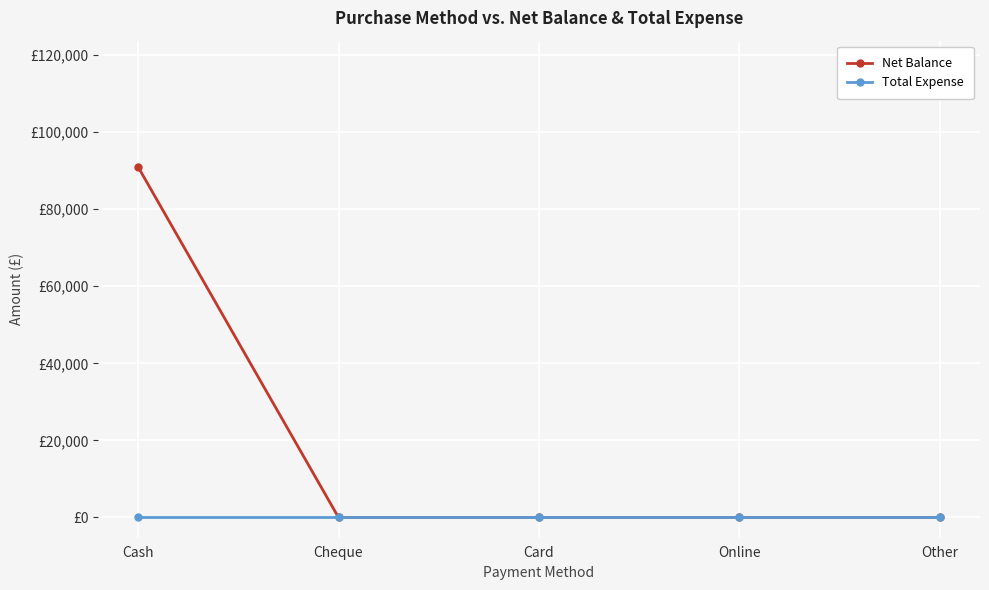

What is the label of the 3rd point from the right?

Card